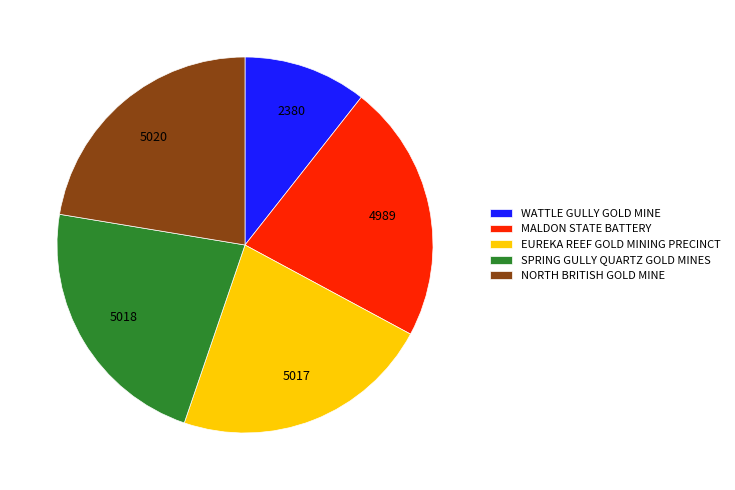

Approximately how many times larger is the value at NORTH BRITISH GOLD MINE compared to MALDON STATE BATTERY?

1.0